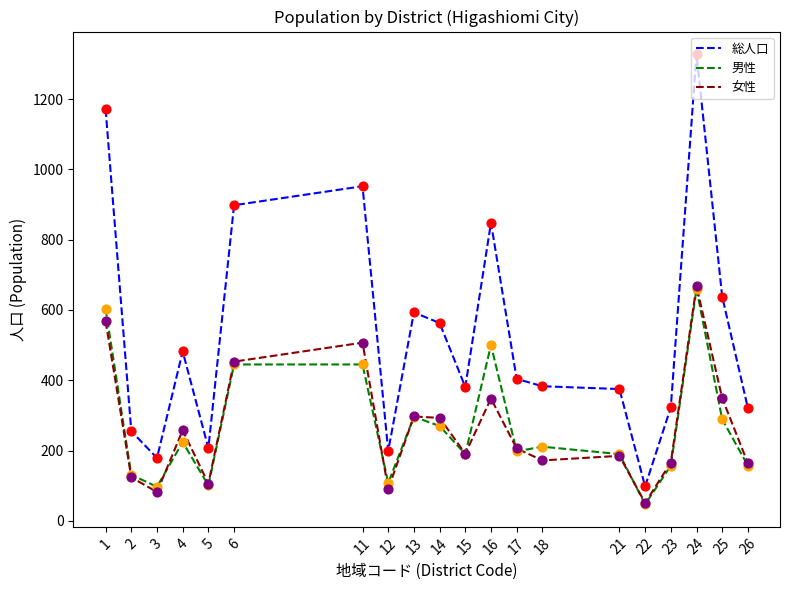

Which series has the widest spread of values?

総人口